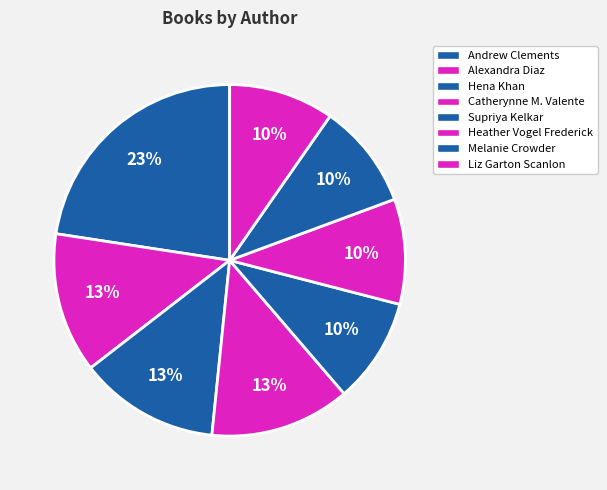

What is the smallest slice in the pie chart?

Supriya Kelkar